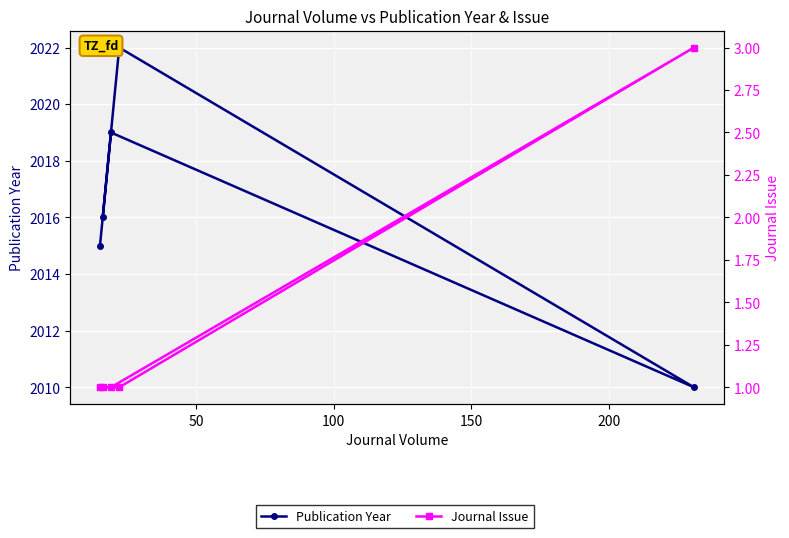

The value of Publication Year at 150 is 1017. True or false?

False